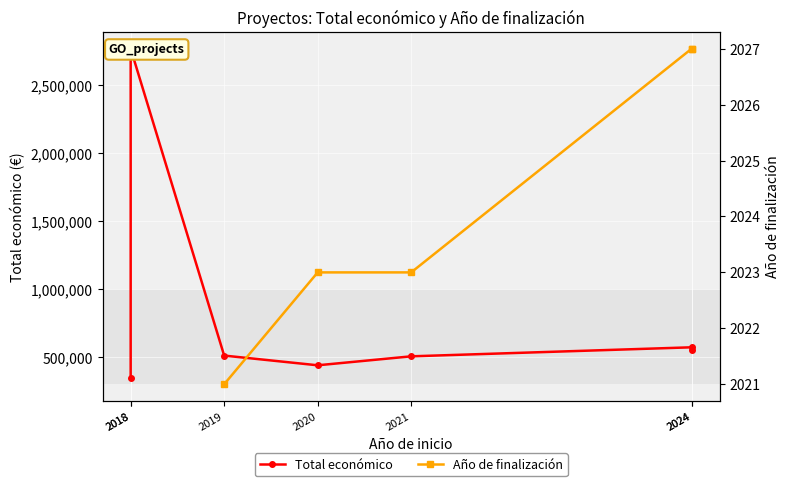

True or false: Total económico has a value of 141562.9 at 2024.

False